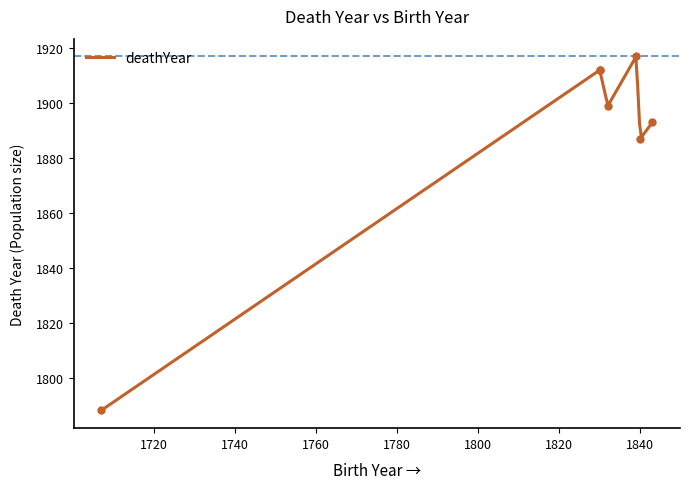

What is the minimum value for deathYear?

1788.0